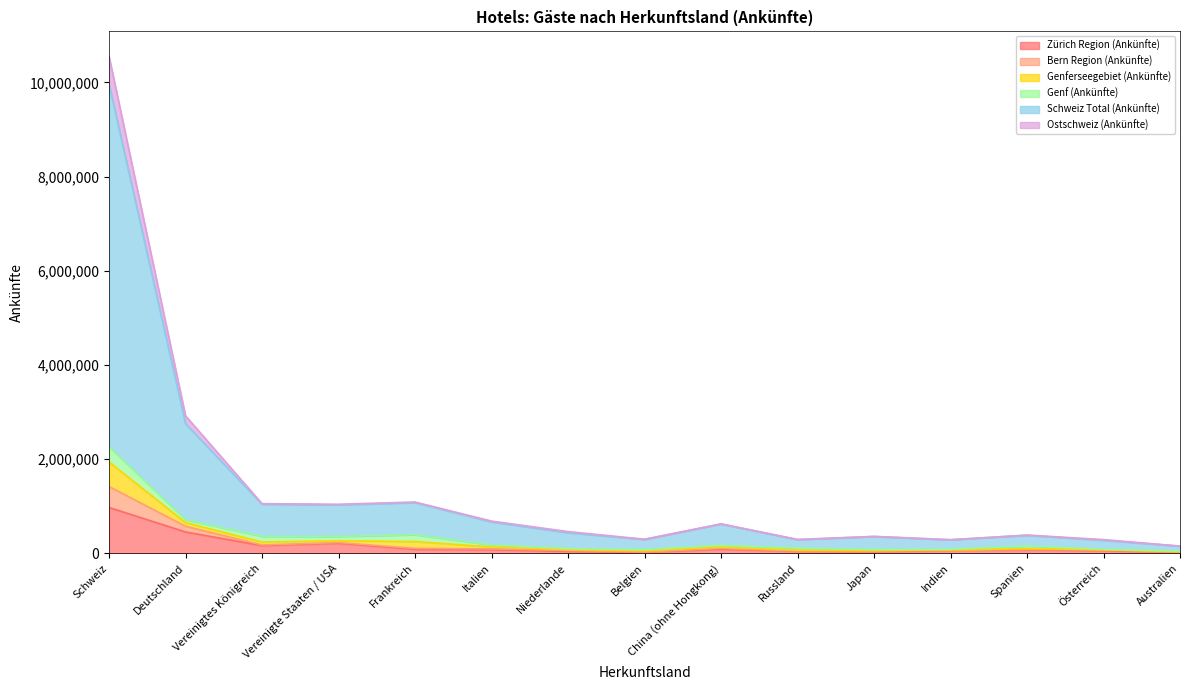

The Zürich Region (Ankünfte) series shows 87339 at Indien. True or false?

False